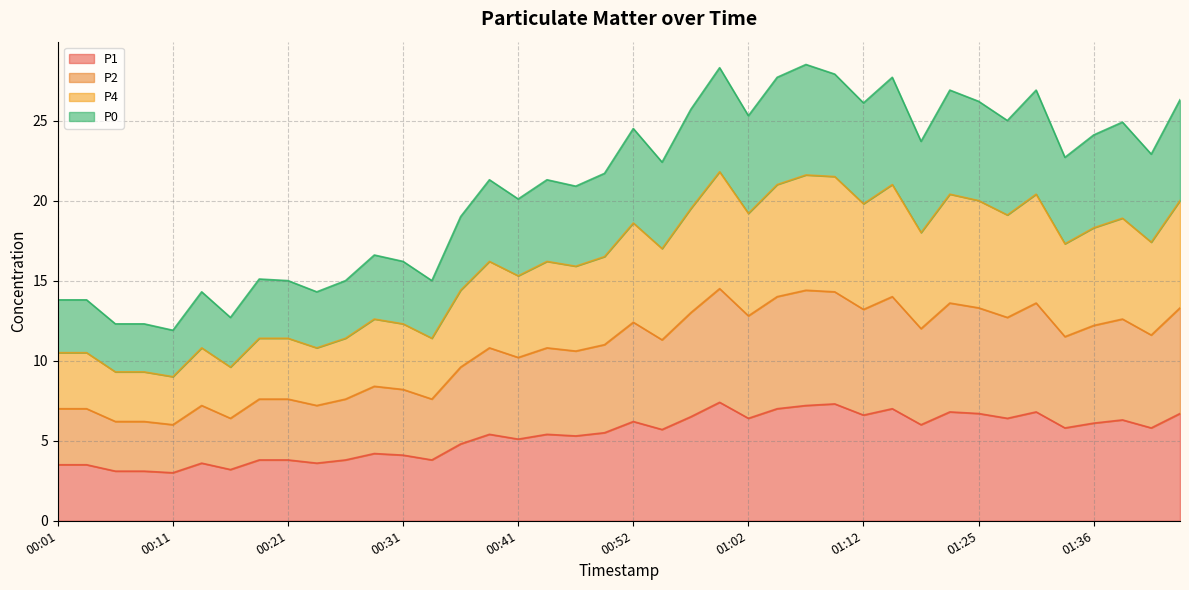

True or false: P1 has a value of 1.9 at 00:31.

False